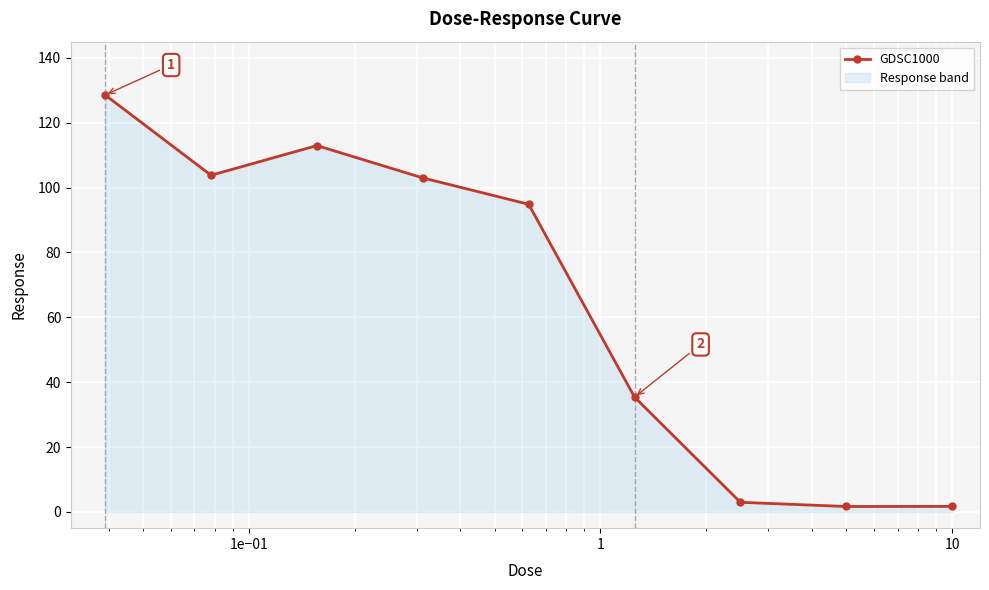

True or false: there are more than 0 points higher than both neighbors.

True